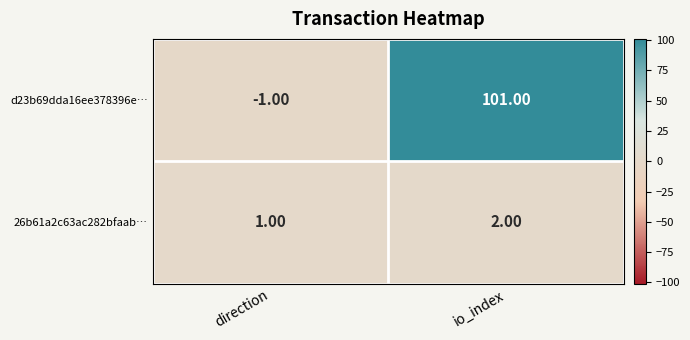

Which category has the highest value across all series?

io_index